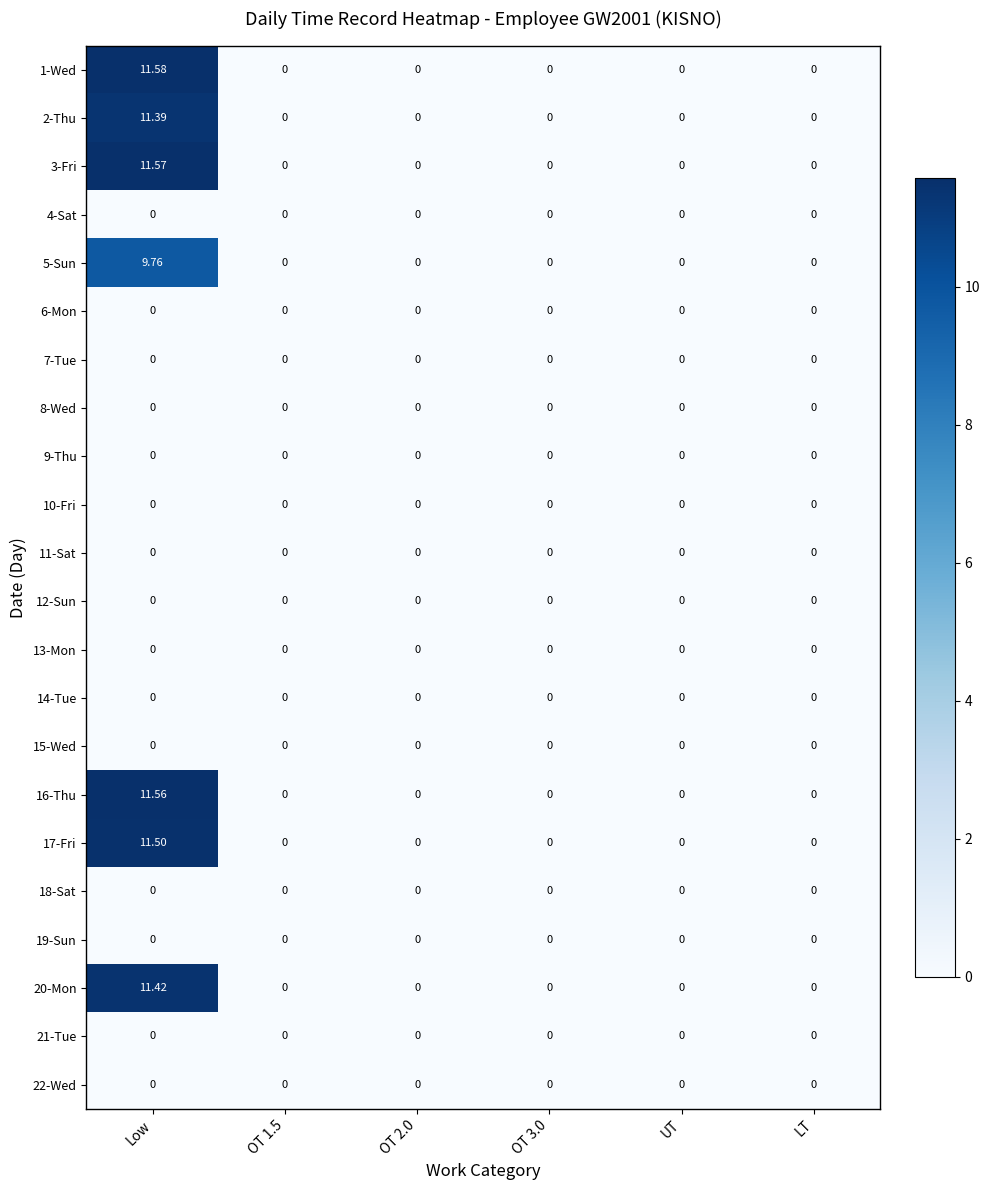

At which category is the sum across all series the highest?

Low